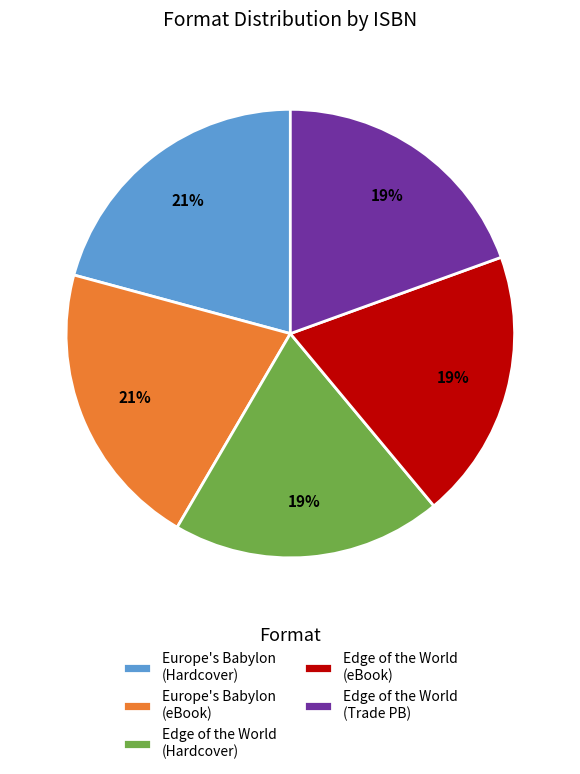

The Edge of the World (Trade PB) slice represents 19% of the pie. True or false?

True